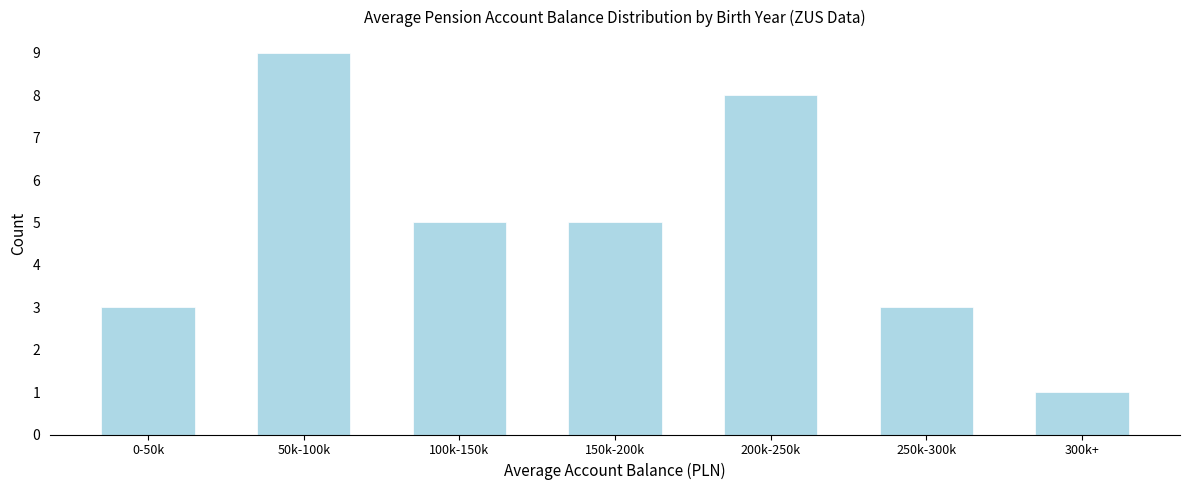

Reading left to right, what are all the values shown in this chart?

3	9	5	5	8	3	1